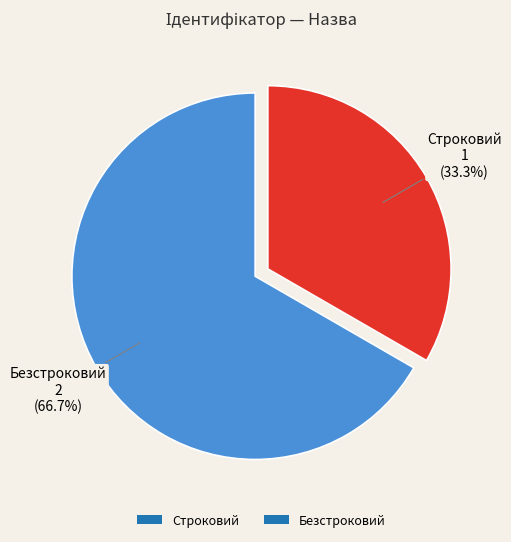

How many slices are in this pie chart?

2